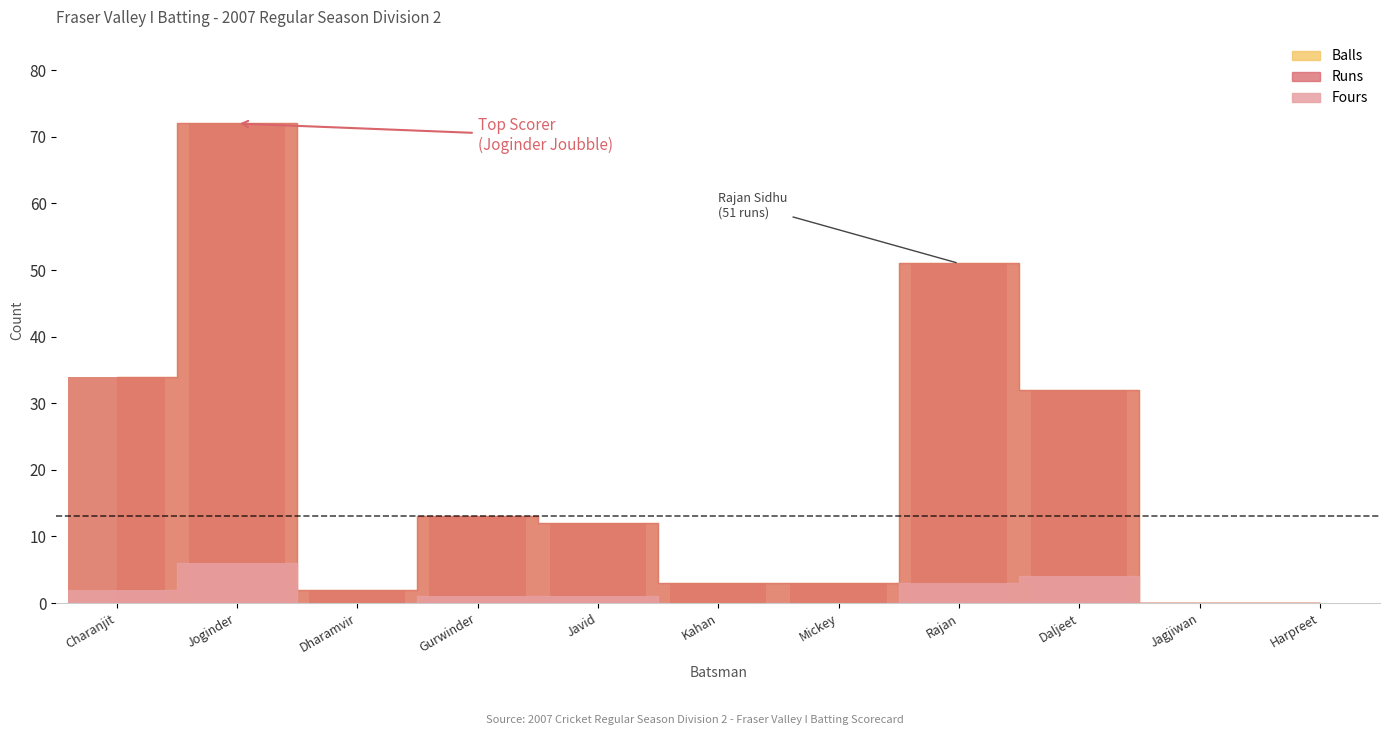

Does the chart contain any negative values?

No